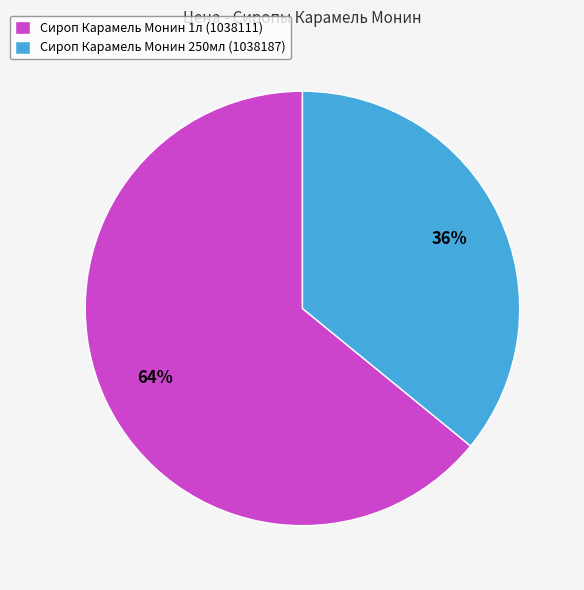

Is there a majority slice in this chart?

Yes